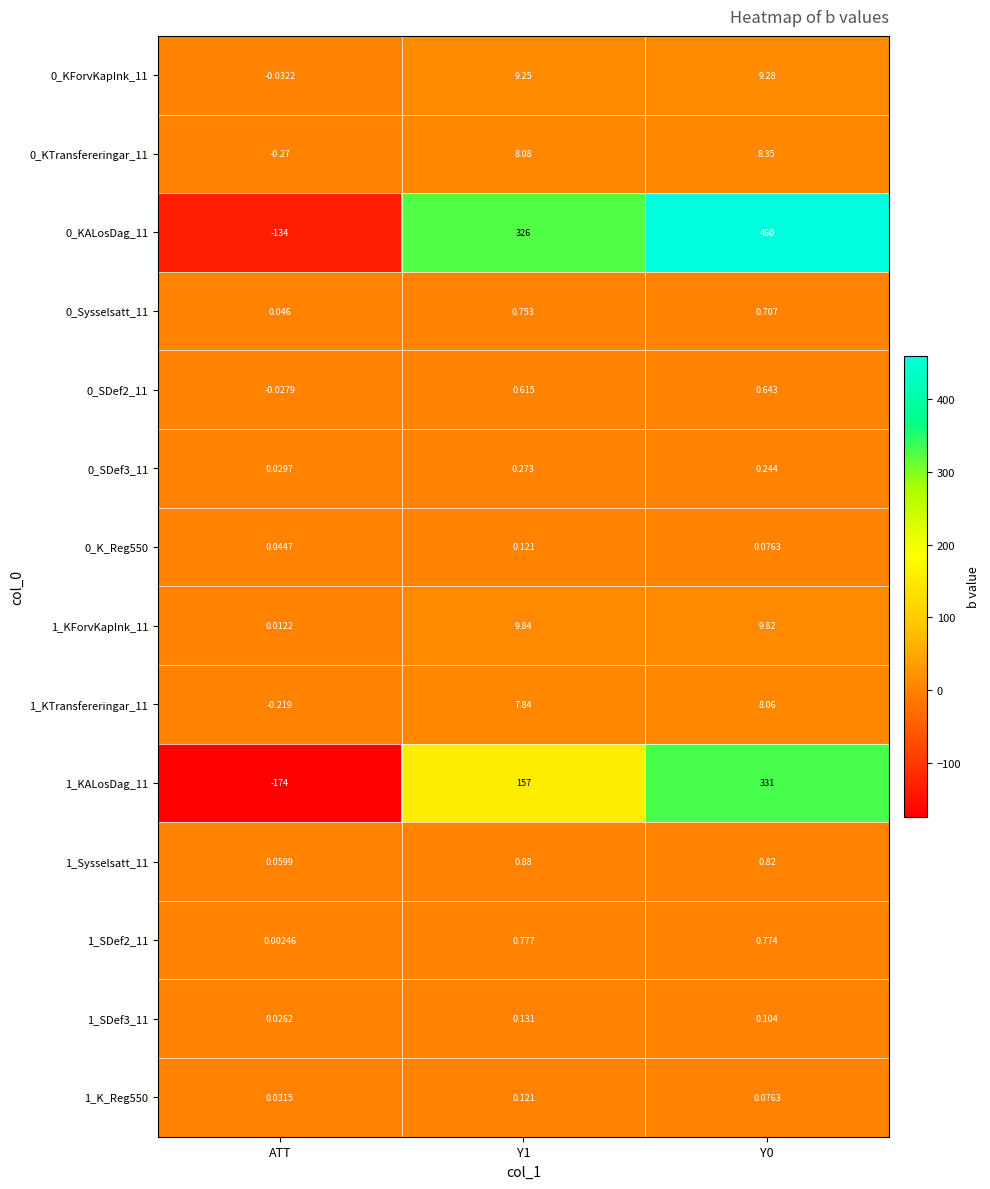

What is the total value across all series at ATT?

-308.3